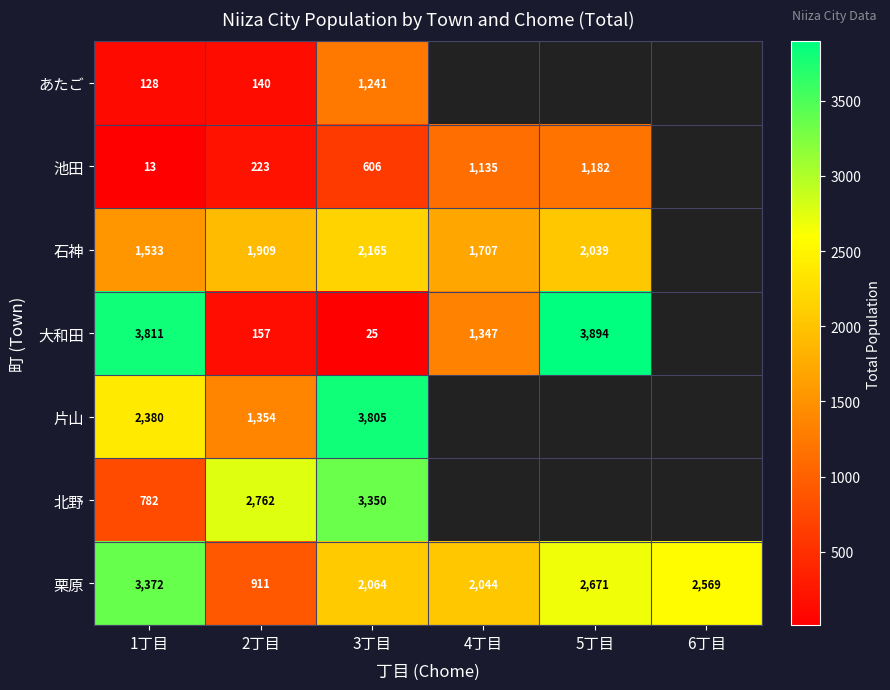

What is the average value of the 栗原 series?

2272